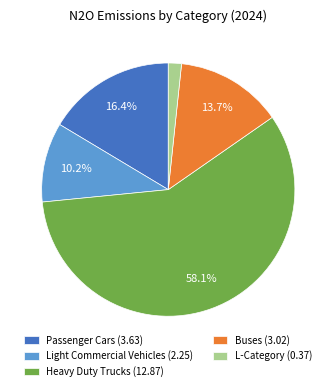

Which category accounts for the majority?

Heavy Duty Trucks (12.87)